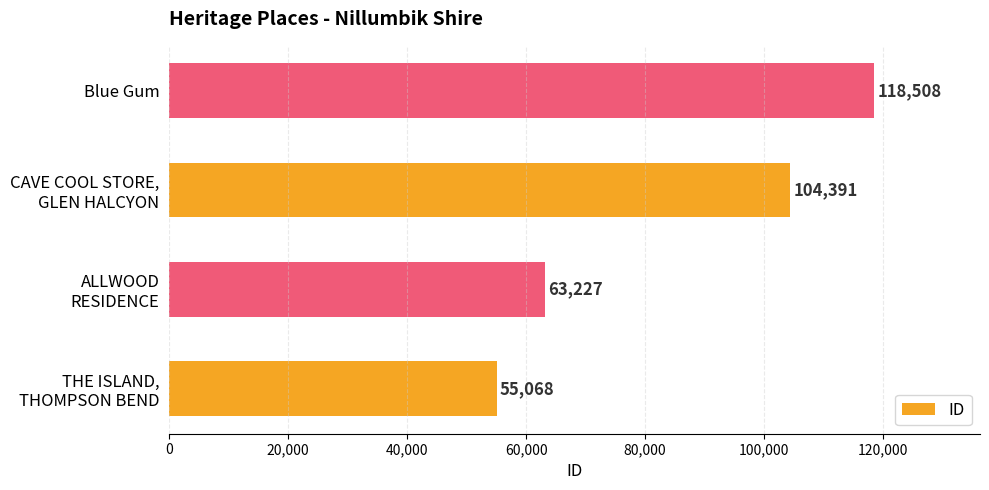

Is it true that the value at Blue Gum is 118508?

True